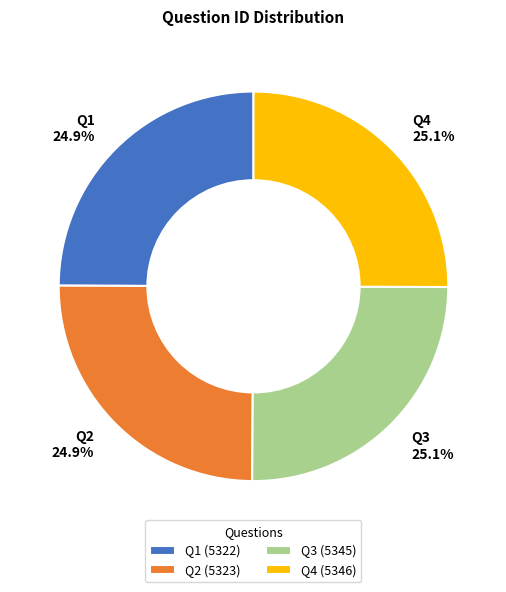

What is the ratio of the value at Q2 to the value at Q3?

1.0